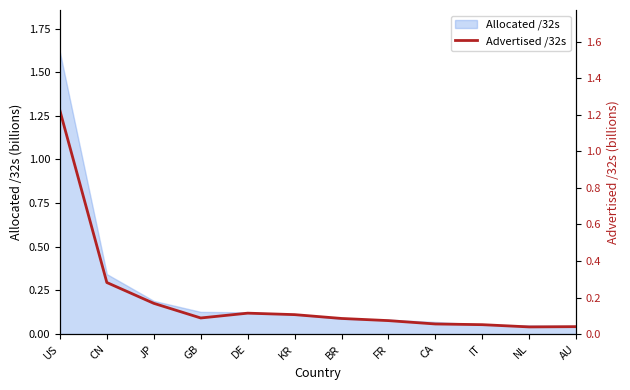

What is the label of the 5th point from the left?

DE